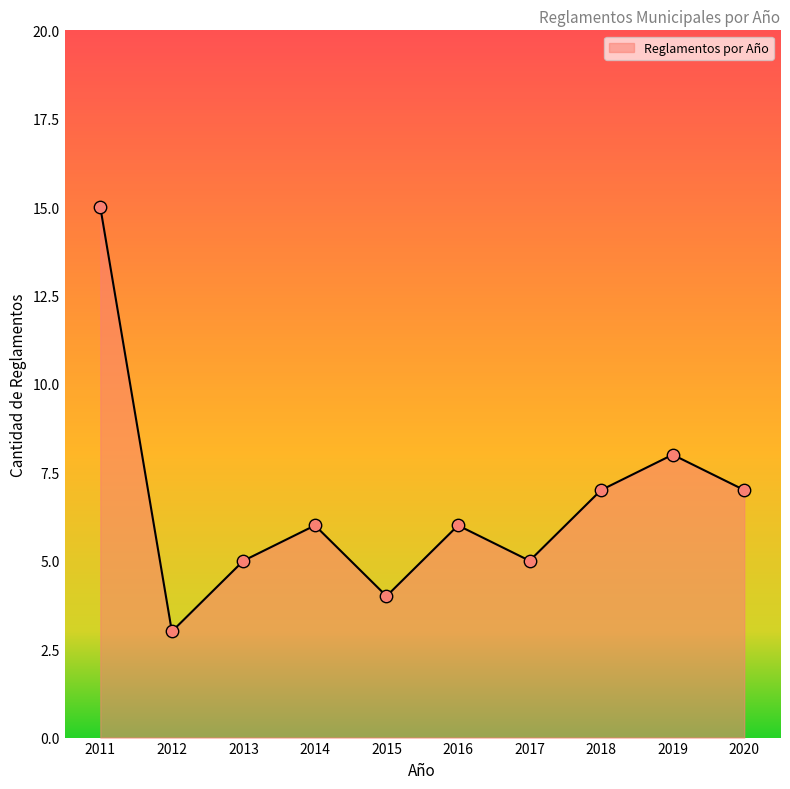

Between 2015 and 2020, which is larger?

2020